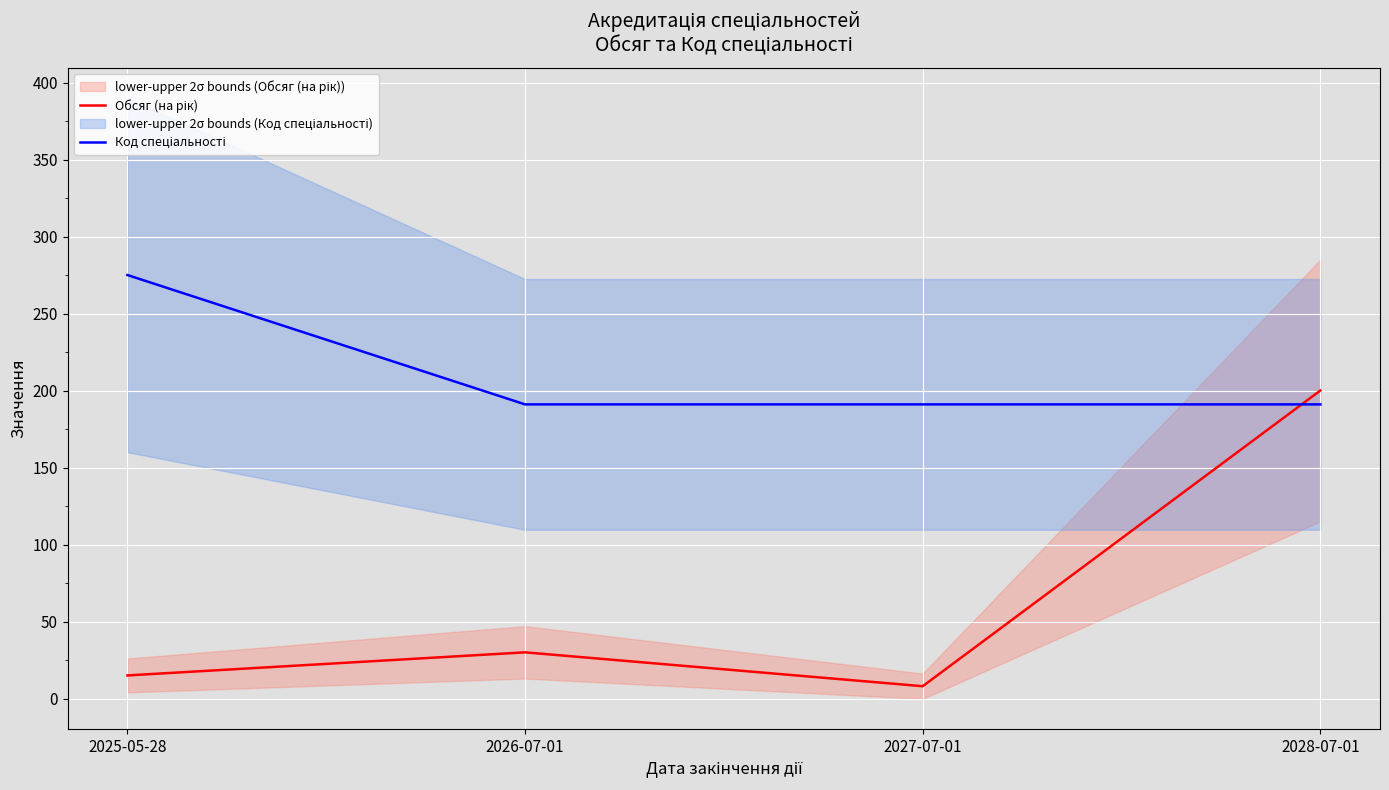

In Обсяг (на рік), how many points are lower than both neighbors (excluding endpoints)?

1